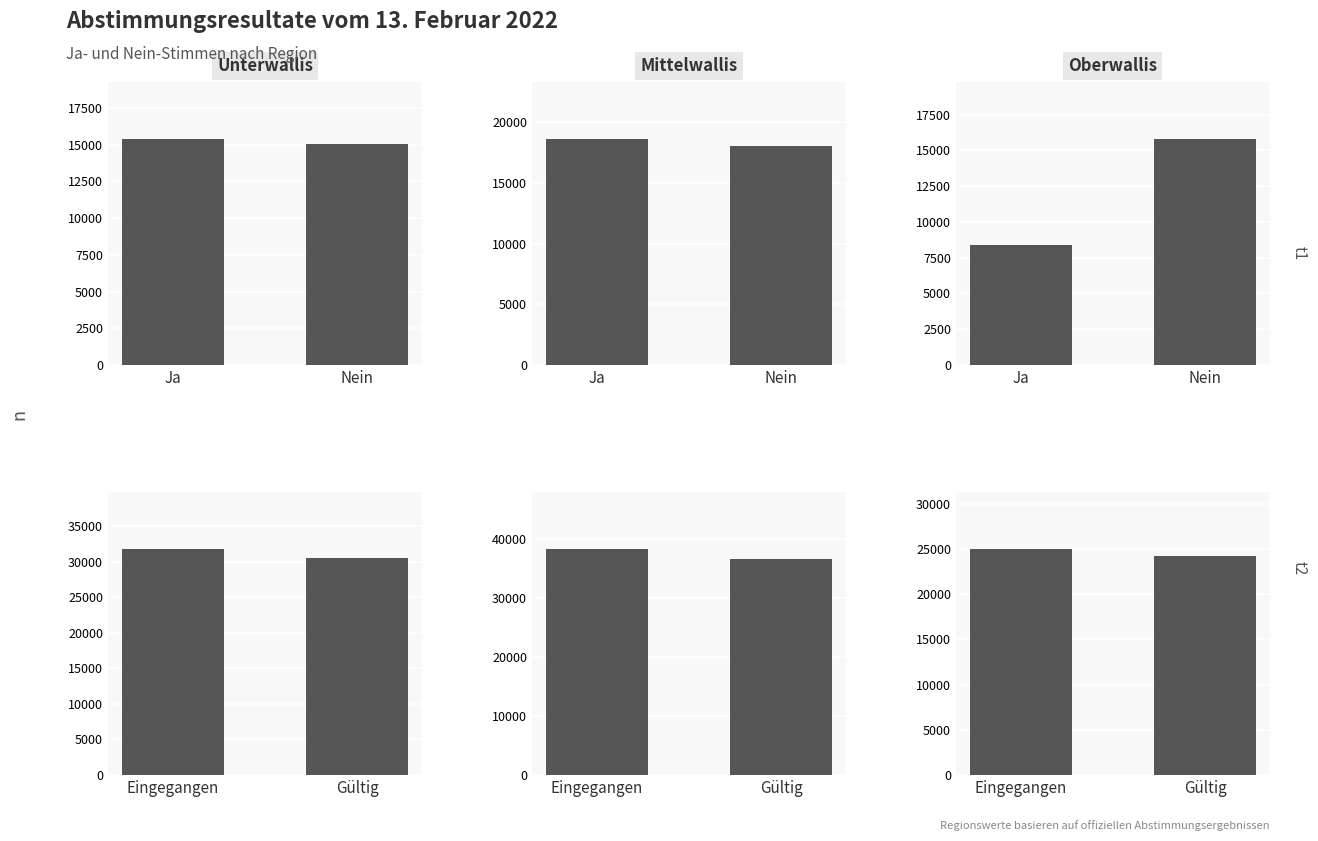

How many categories are shown in the chart?

2